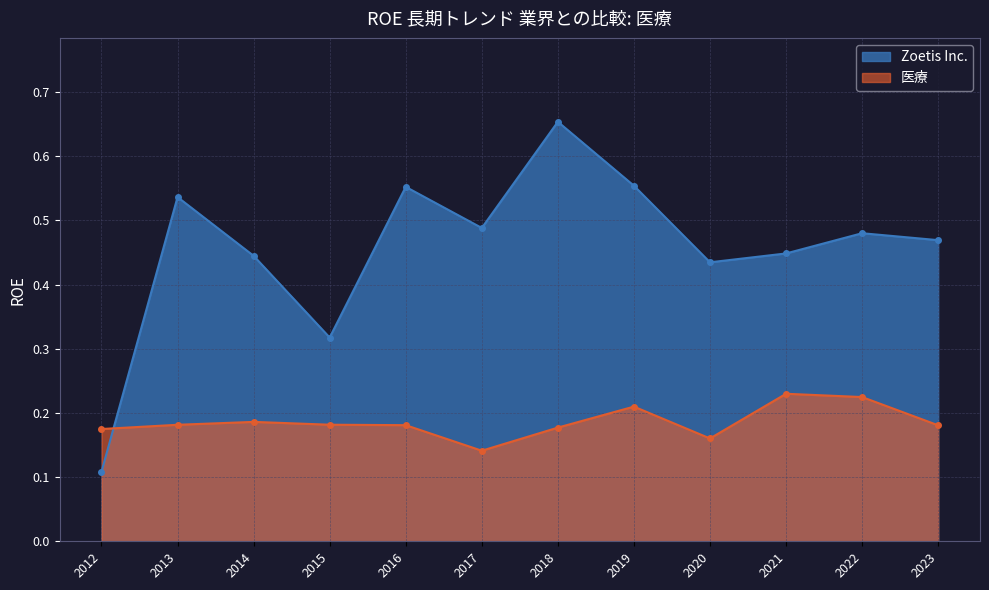

How many categories are shown in the chart?

12